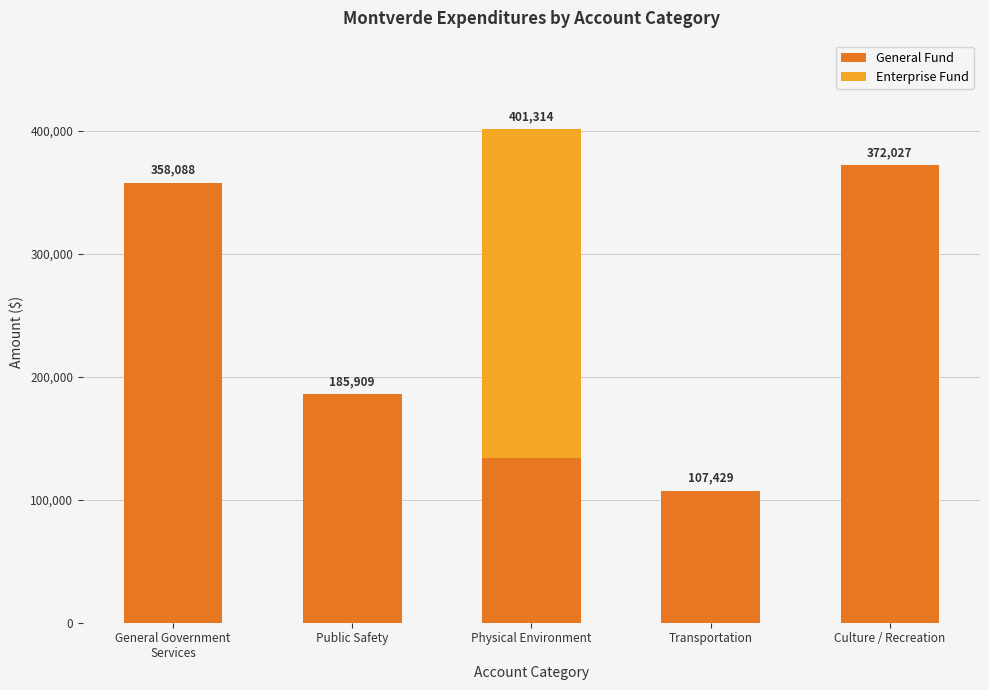

The General Fund series shows 645791 at Culture / Recreation. True or false?

False